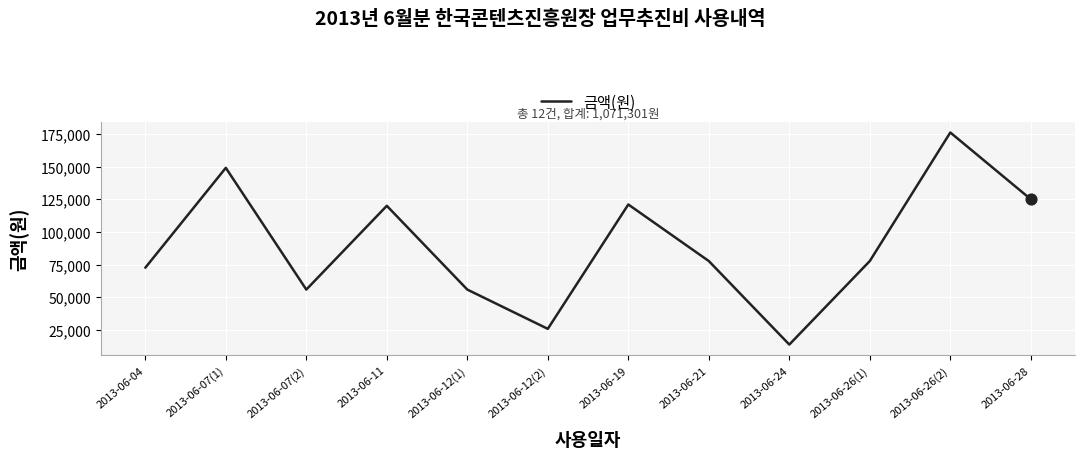

Between 2013-06-12(2) and 2013-06-28, which is larger?

2013-06-28